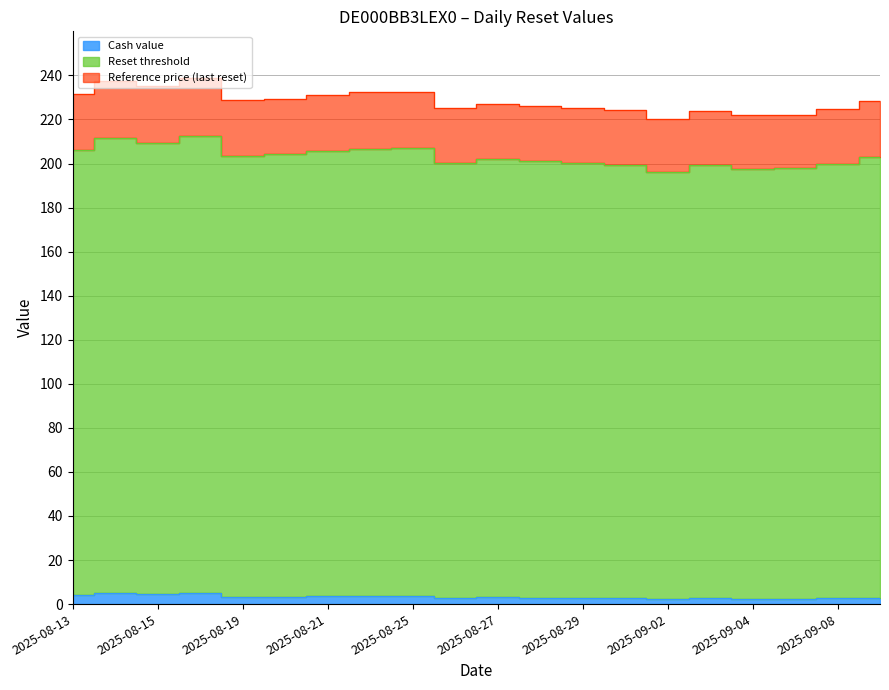

What is the sum of all Reset threshold values?

4063.9